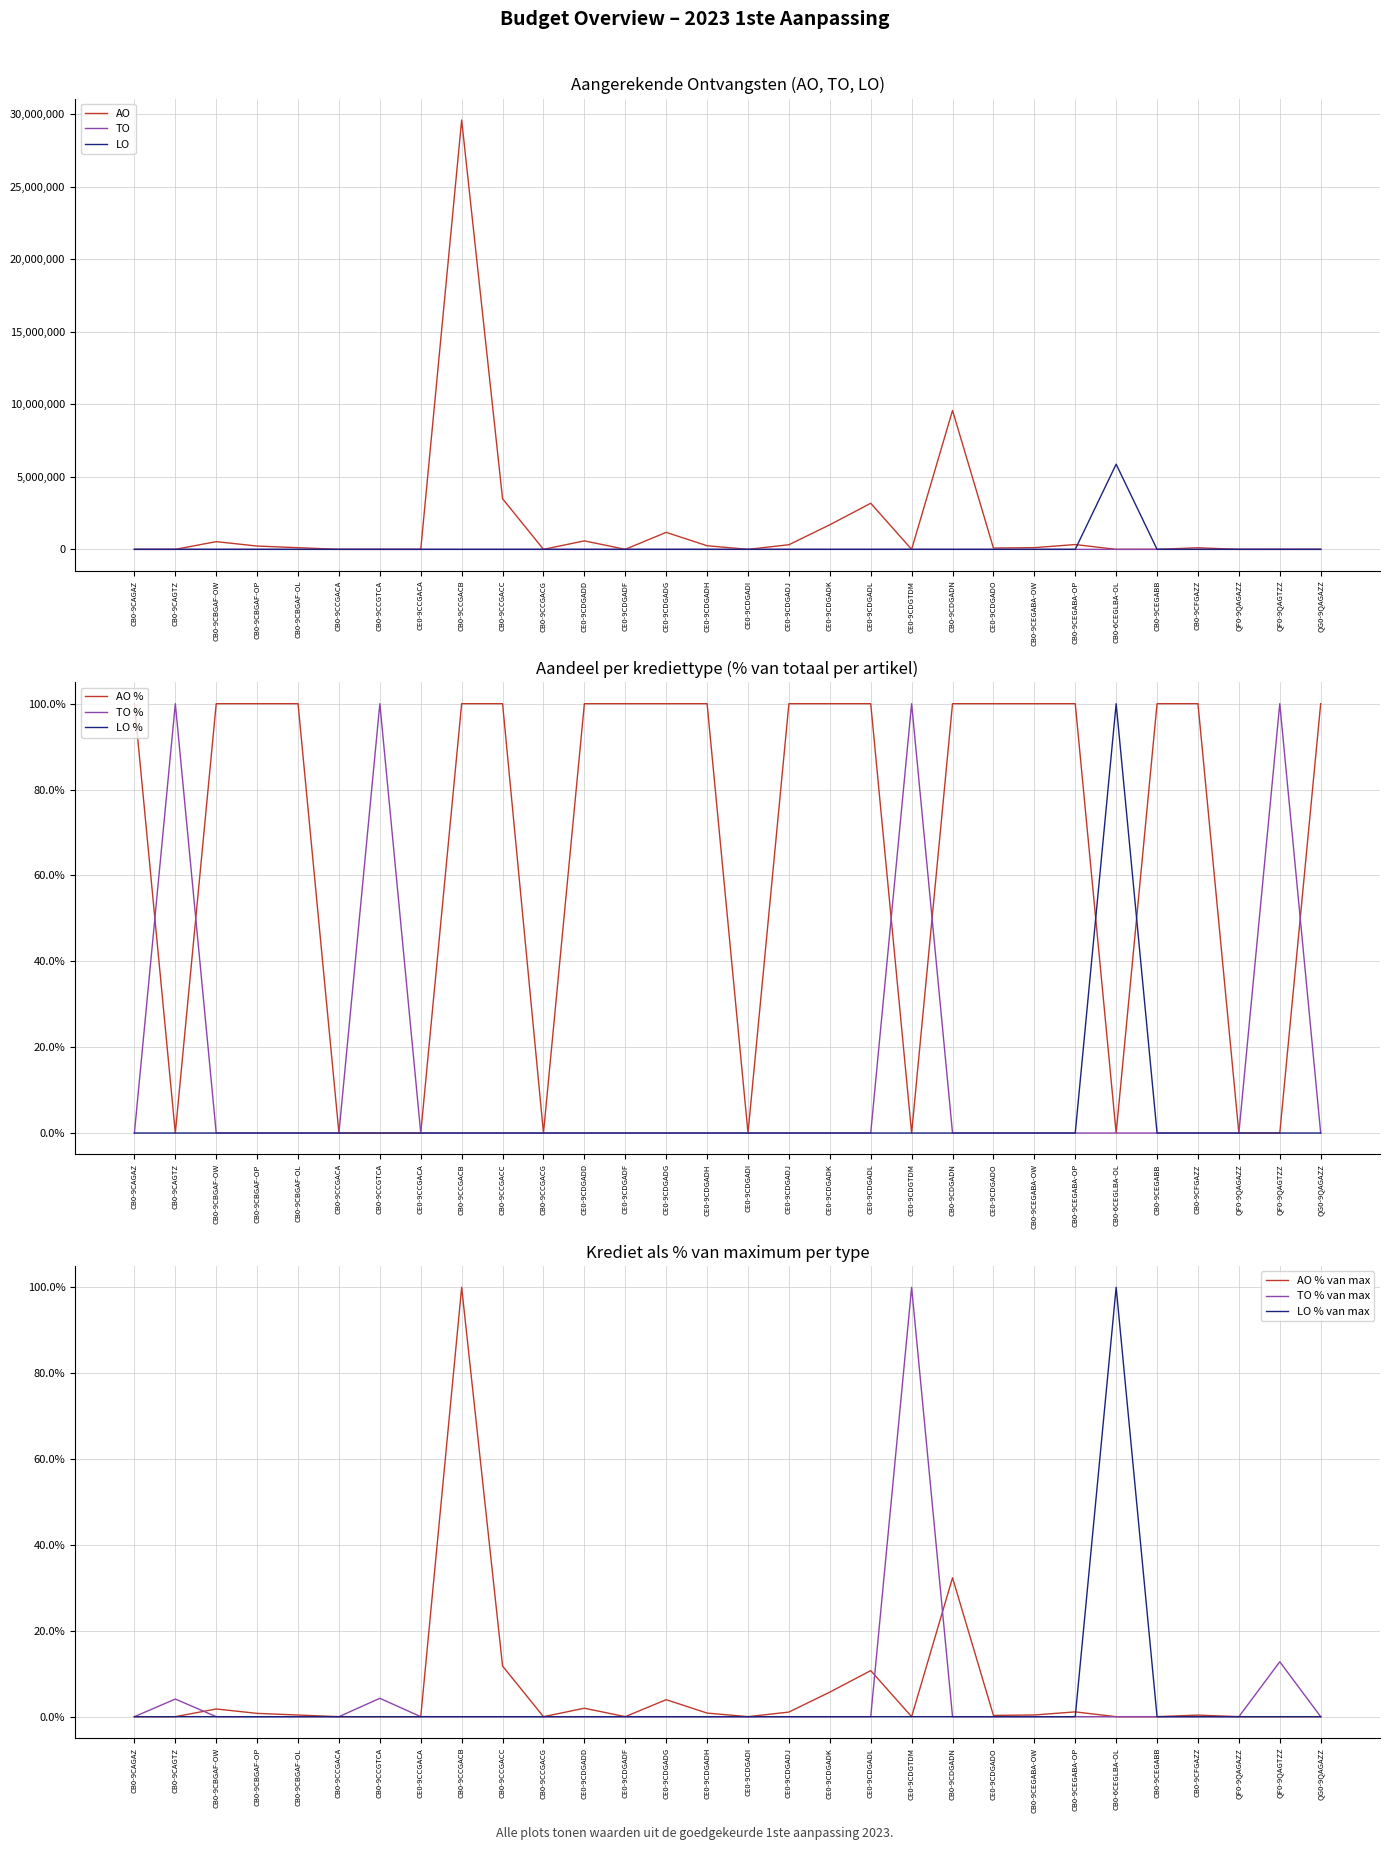

How many lines are shown in the chart?

3